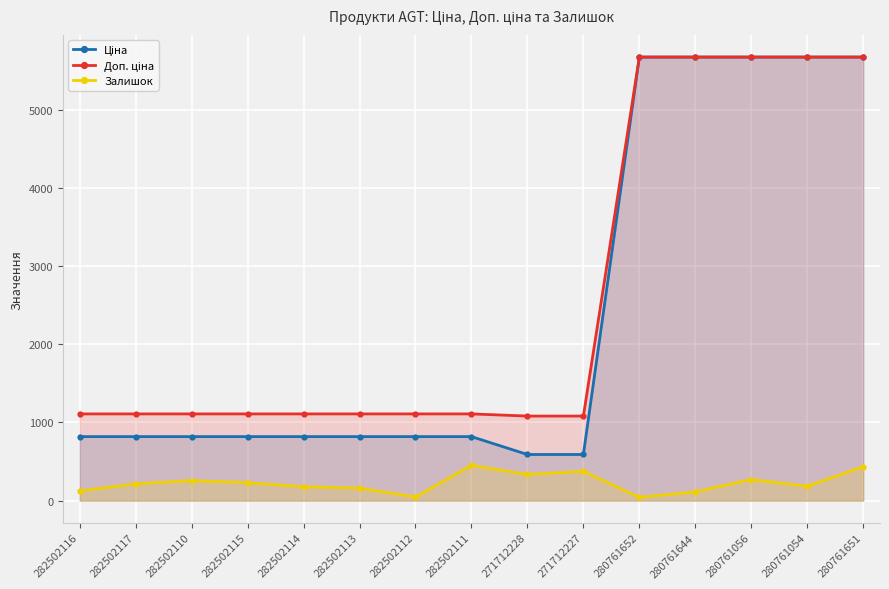

Rank the series at 282502111 from highest to lowest value.

Доп. ціна, Ціна, Залишок